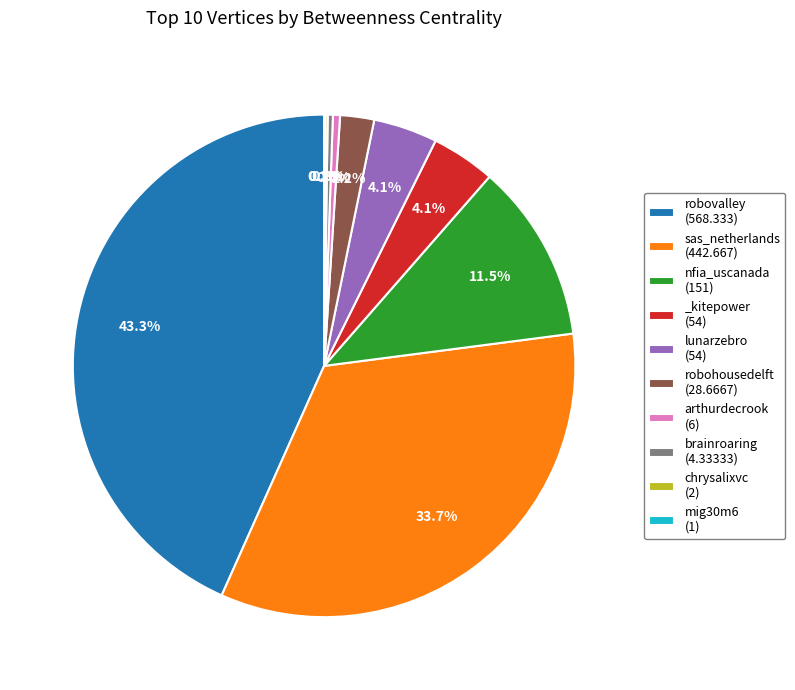

What is the ratio of the value at sas_netherlands (442.667) to the value at nfia_uscanada (151)?

2.9